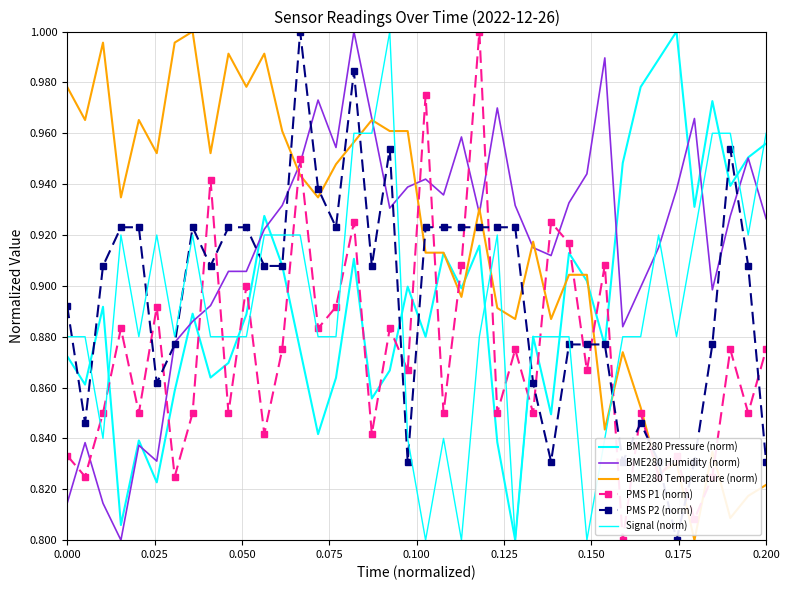

Where do Signal (norm) and PMS P1 (norm) first cross each other?

0.025 and 0.050